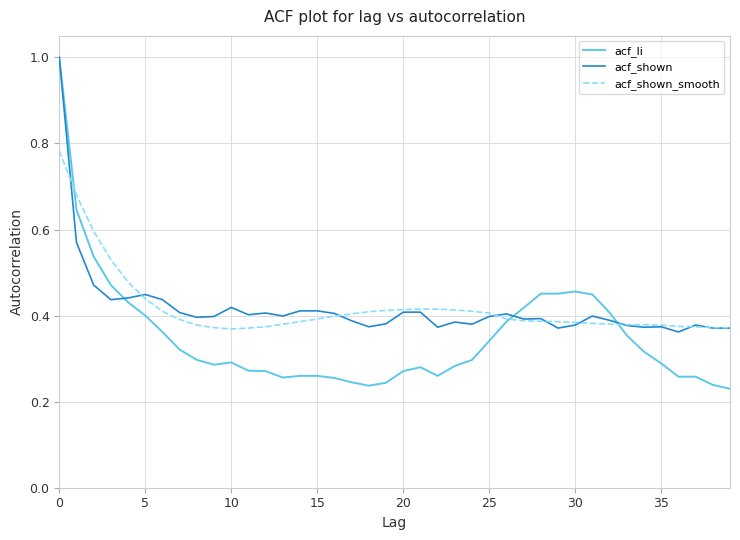

What are all the series names shown in the legend?

acf_li, acf_shown, acf_shown_smooth